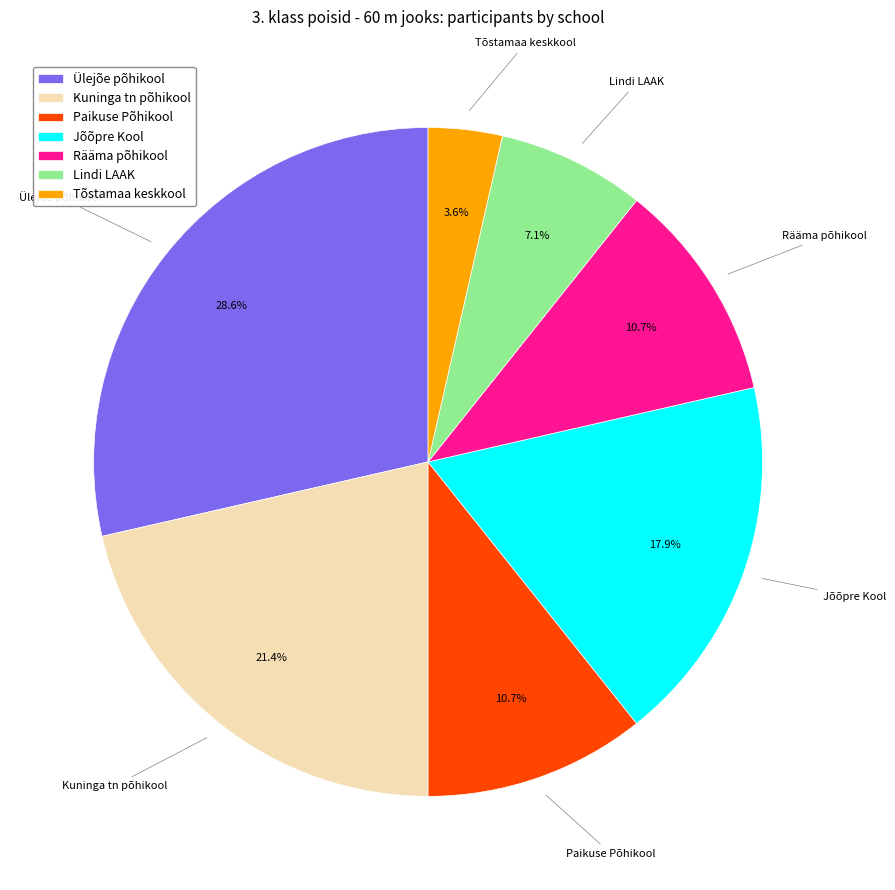

Does Tõstamaa keskkool represent more than half of the total?

No